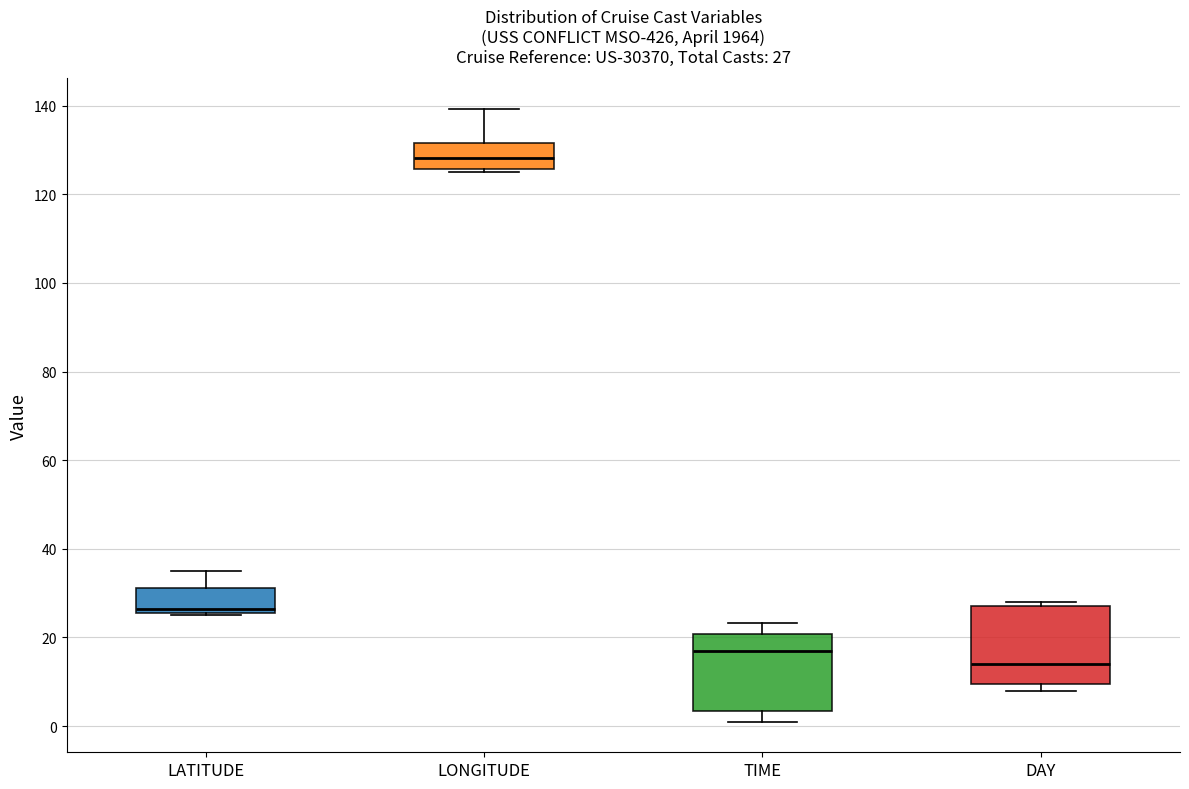

Which box has the highest median line?

LONGITUDE